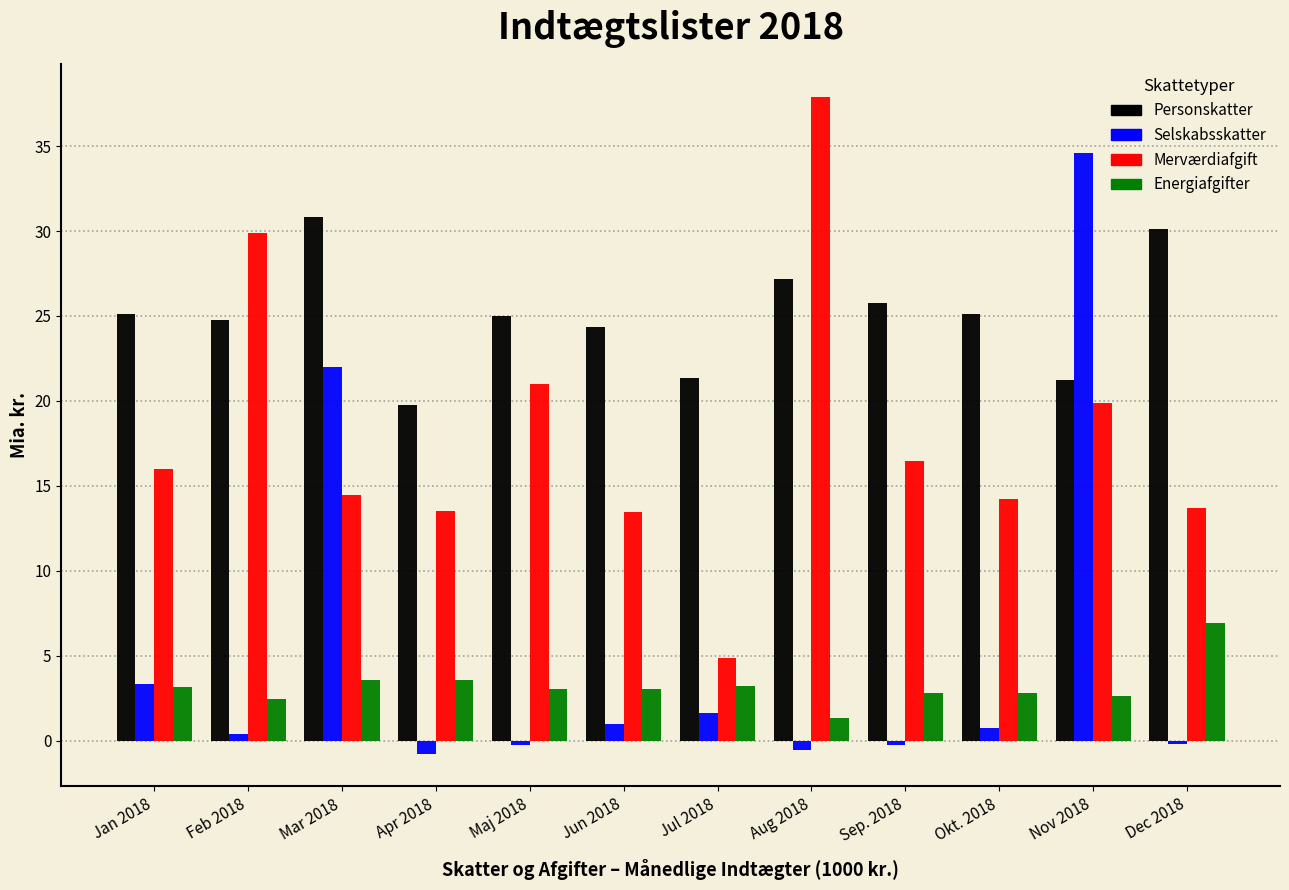

True or false: Merværdiafgift has a value of 13.5 at Apr 2018.

True